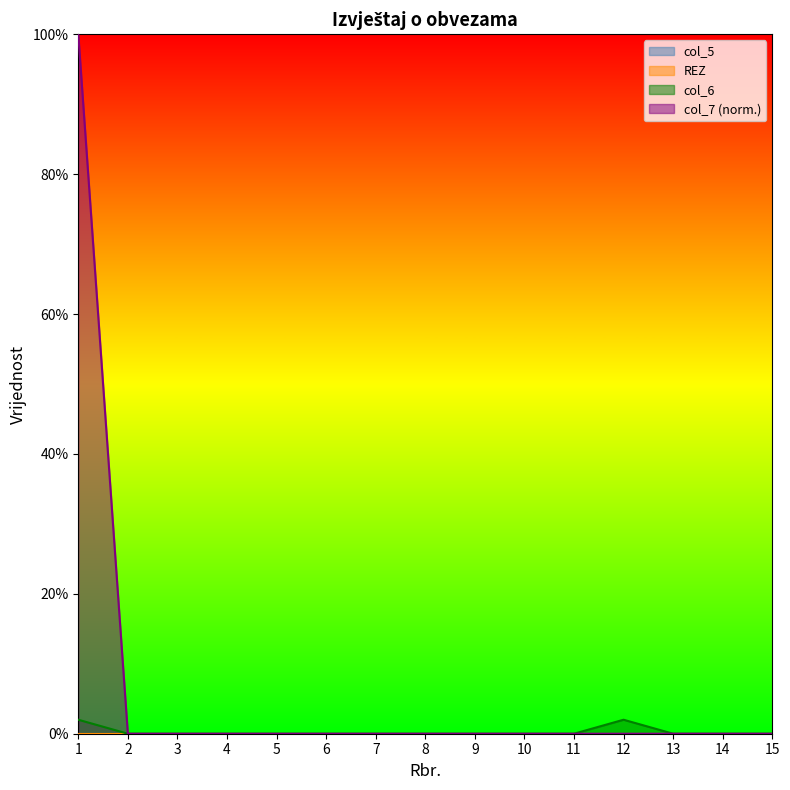

Is the value of col_7 at 5 greater than the value of col_6 at 6?

No